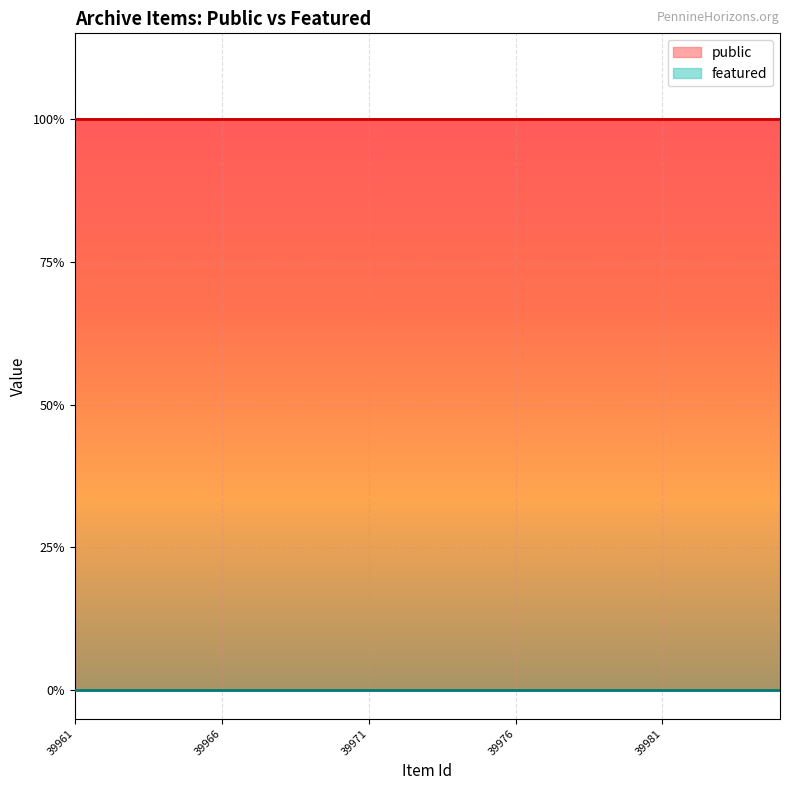

The public series shows 1 at 39967. True or false?

True